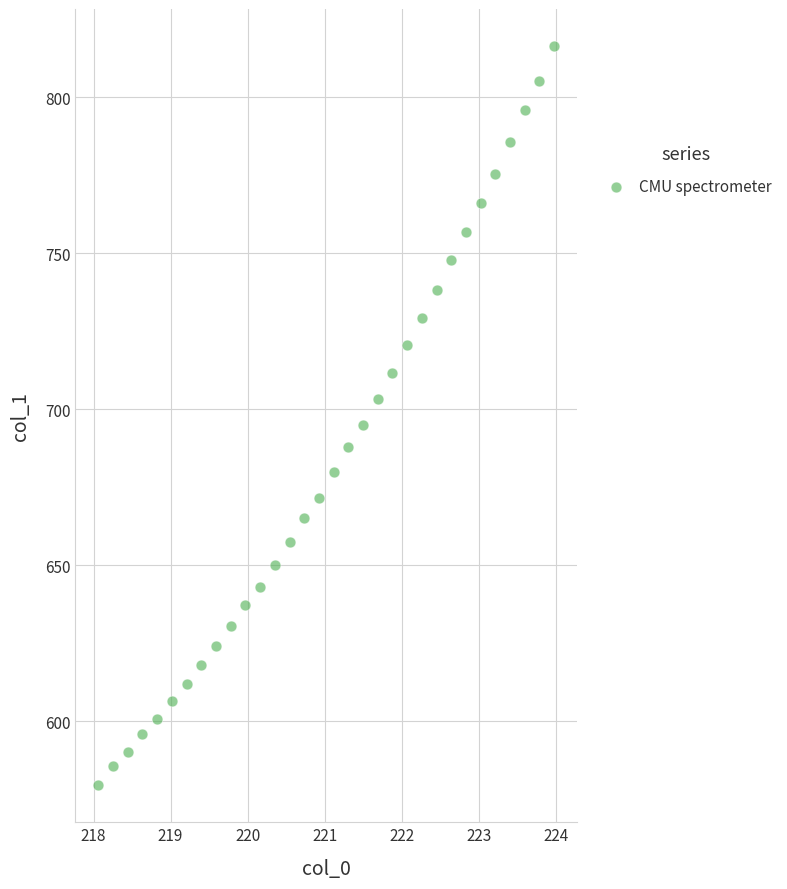

What is the range of X values (max minus min)?

5.9